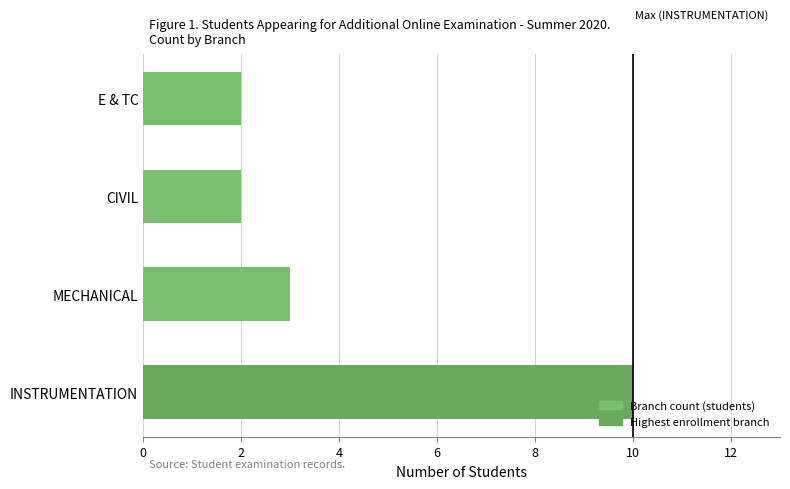

Does the chart contain stacked bars?

No